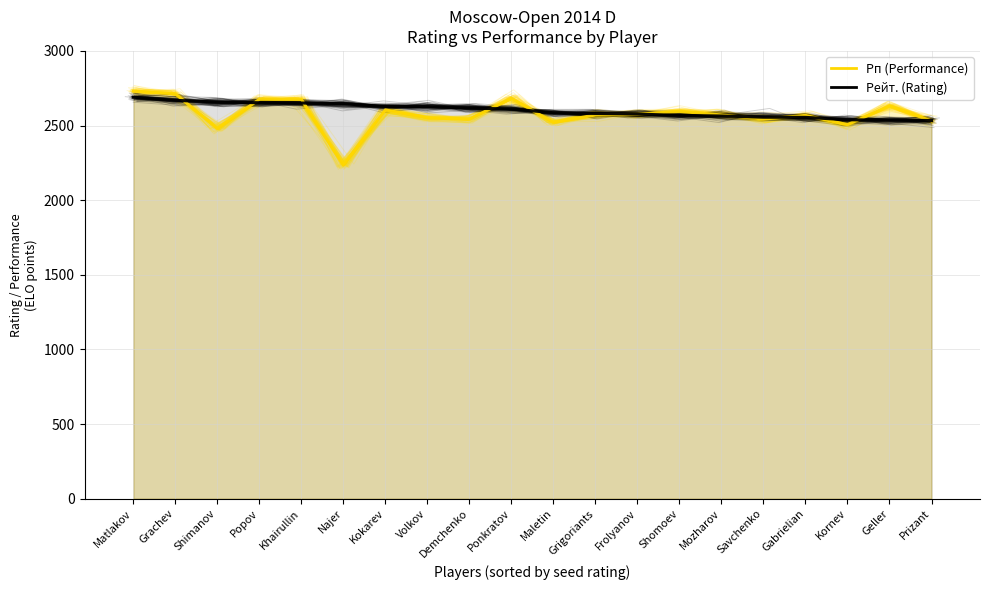

How many data points in Рп (Performance) are less than 2564?

10